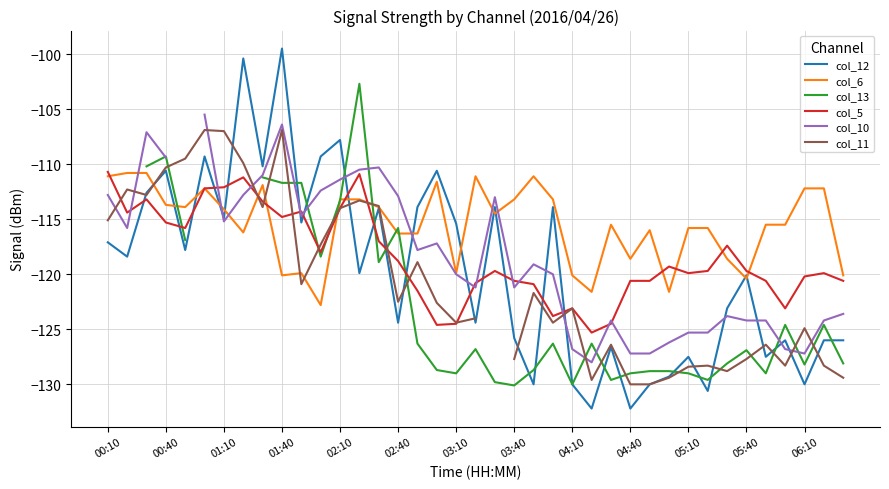

Does the chart display data point markers on the line(s)?

No